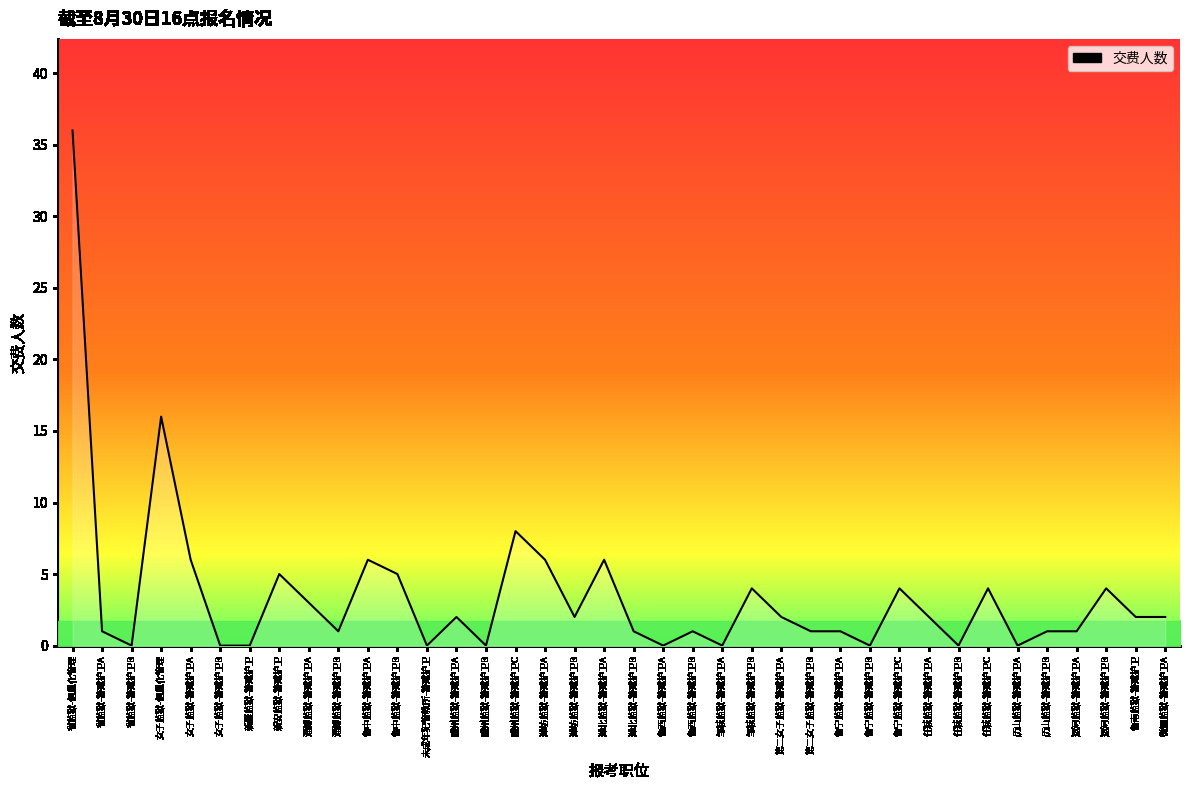

What is the label of the 31st point from the left?

任城监狱-警戒护卫B